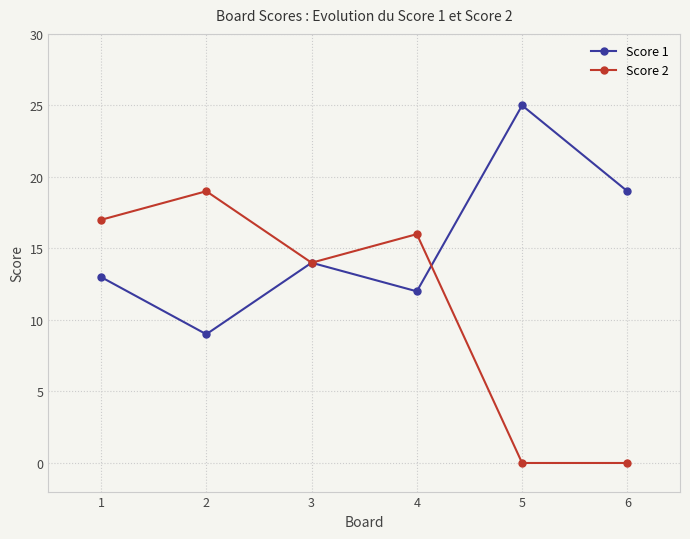

Which series has the widest spread of values?

Score 2